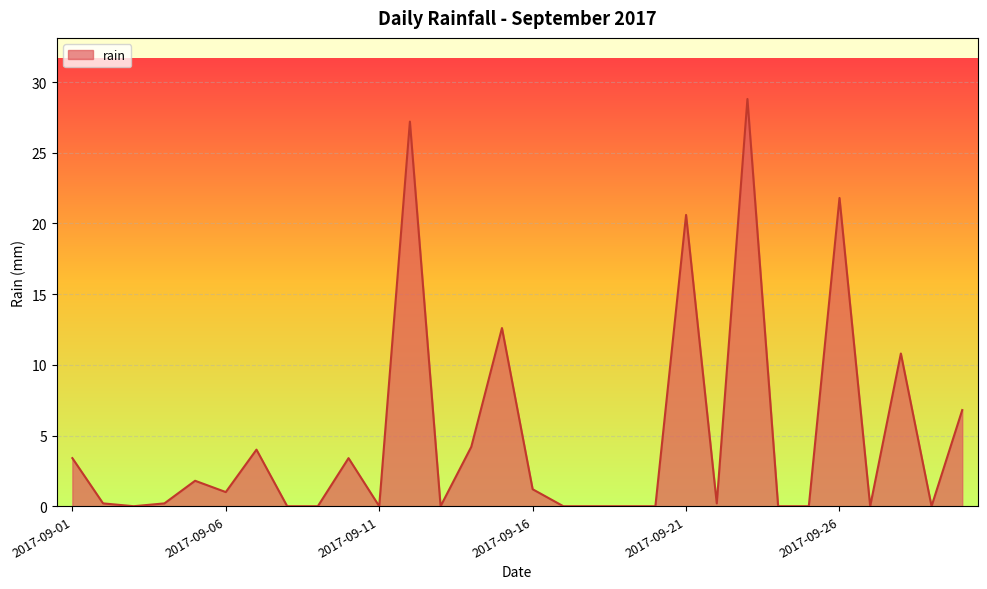

What is the difference between the maximum and minimum values?

28.8